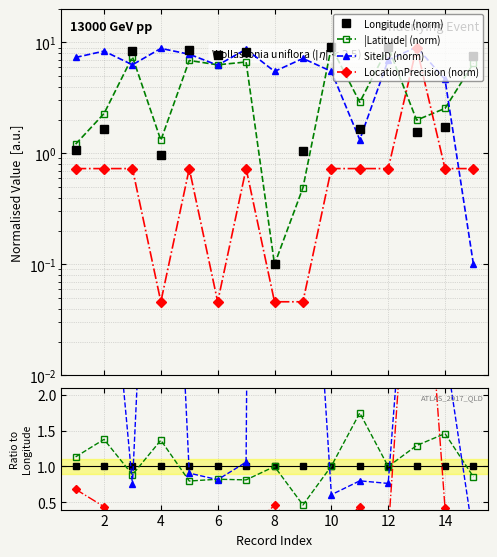

True or false: Longitude (norm) and SiteID (norm) intersect in this chart.

True